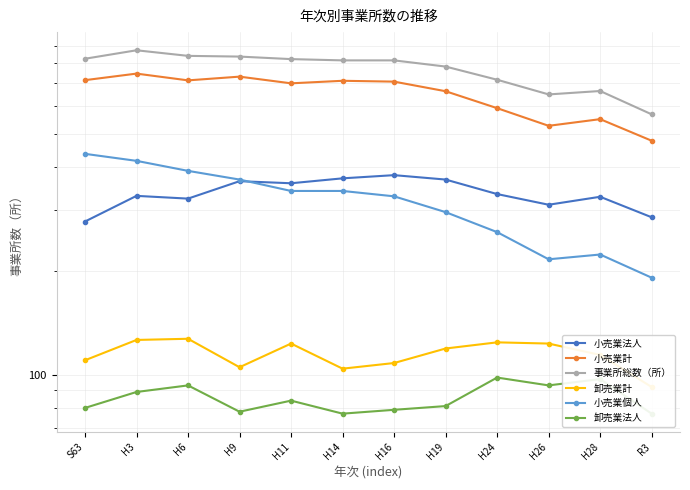

List the labels in order of 事業所総数（所） value, largest first.

H3, H6, H9, S63, H11, H14, H16, H19, H24, H28, H26, R3